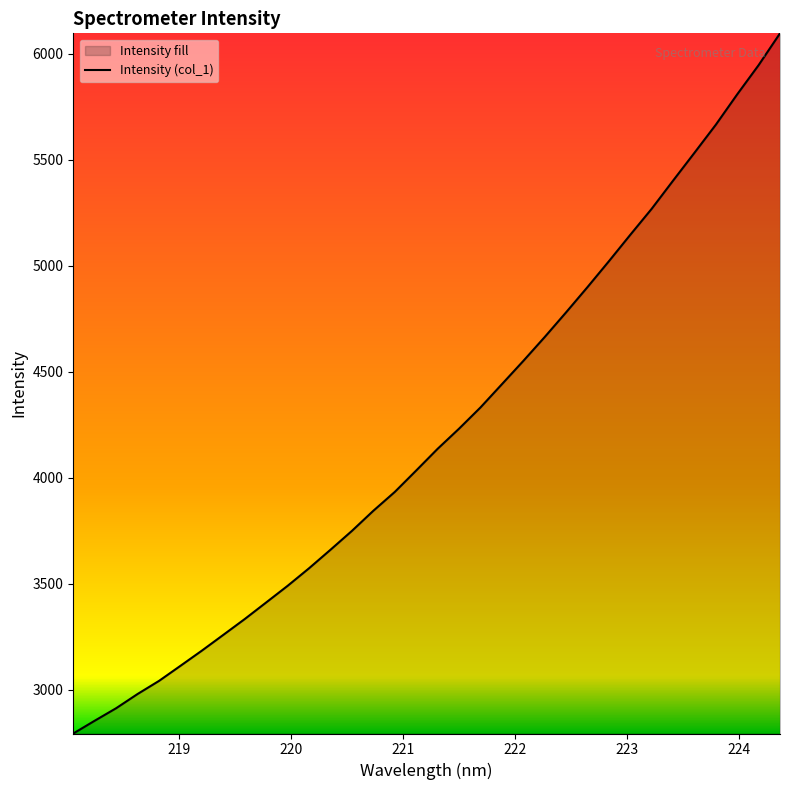

What is the smallest value displayed?

2793.3